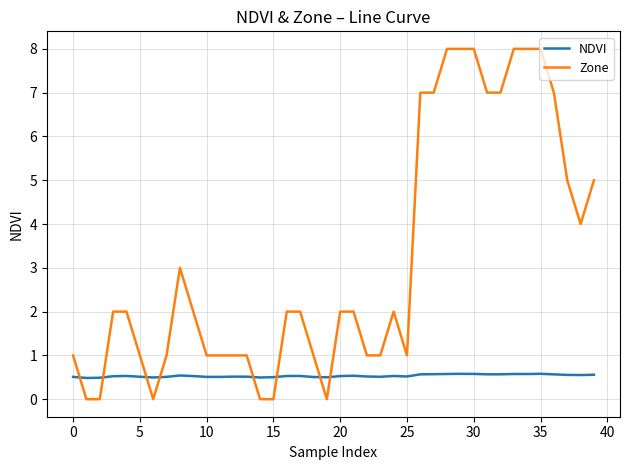

What is the maximum value for NDVI?

0.6